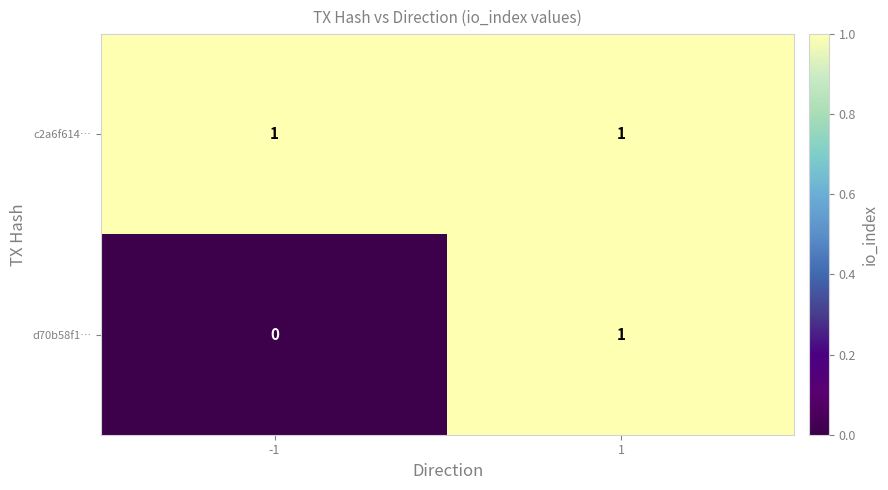

How many categories are shown in the chart?

2